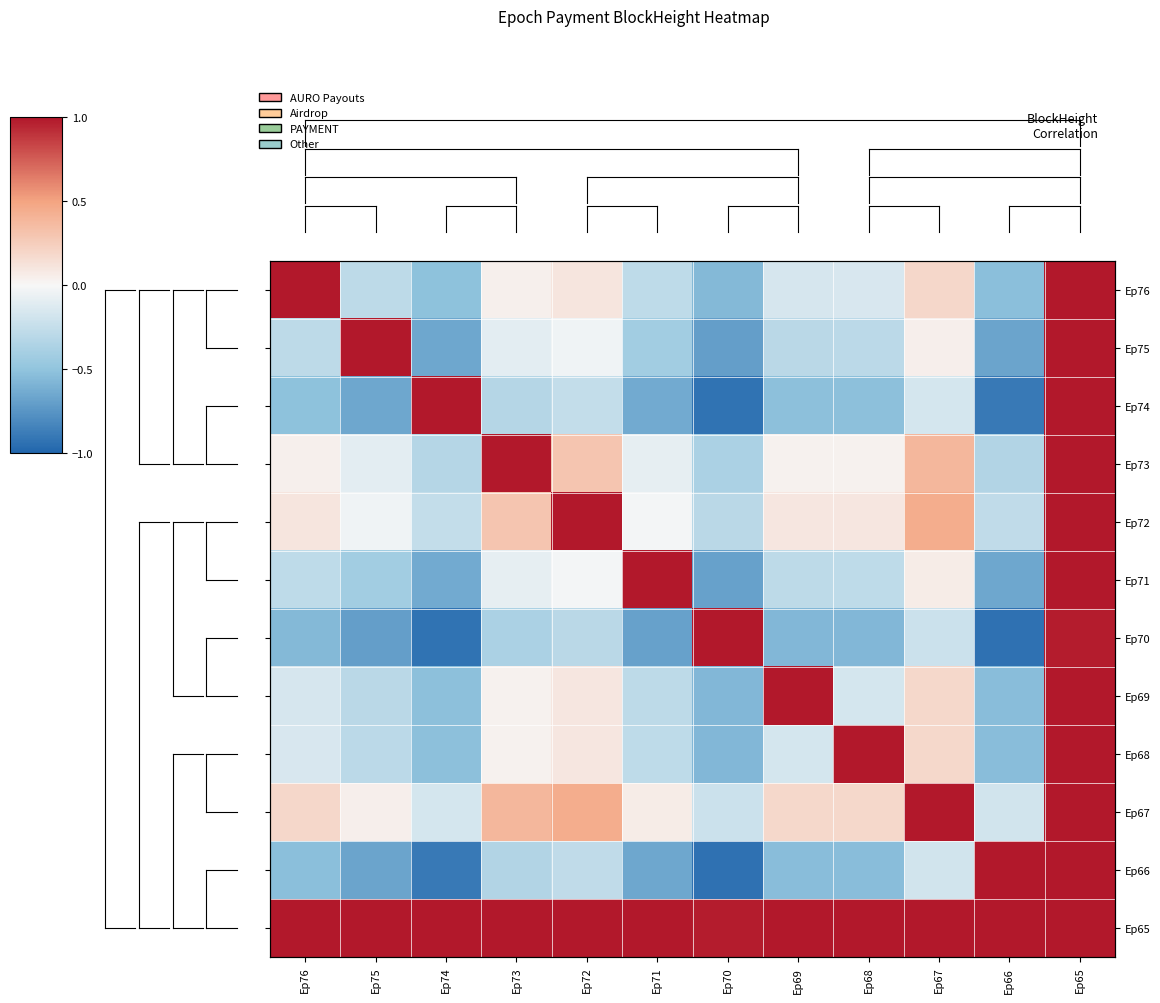

Rank the categories by Ep73 value from lowest to highest.

Ep70, Ep66, Ep74, Ep75, Ep71, Ep69, Ep68, Ep76, Ep72, Ep67, Ep73, Ep65